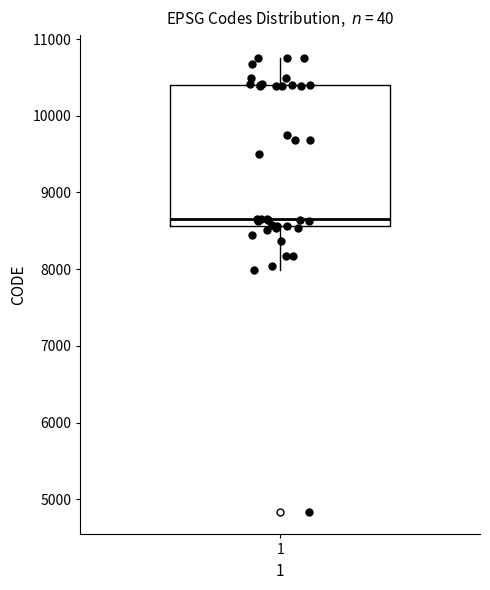

Transcribe this box plot: give where the median line is, the range the box spans, and where the two whiskers end, as read against the y-axis. The values are not printed on the chart, so give them approximately, as read against the axis.

median 8700, box 8600 to 10400, whiskers 8000 to 10800